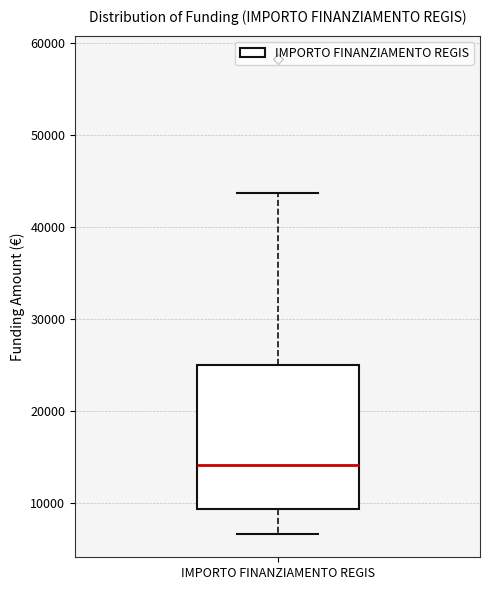

Where does the upper whisker of the box for IMPORTO FINANZIAMENTO REGIS end on the y-axis? The values are not printed on the chart, so give them approximately, as read against the axis.

44000